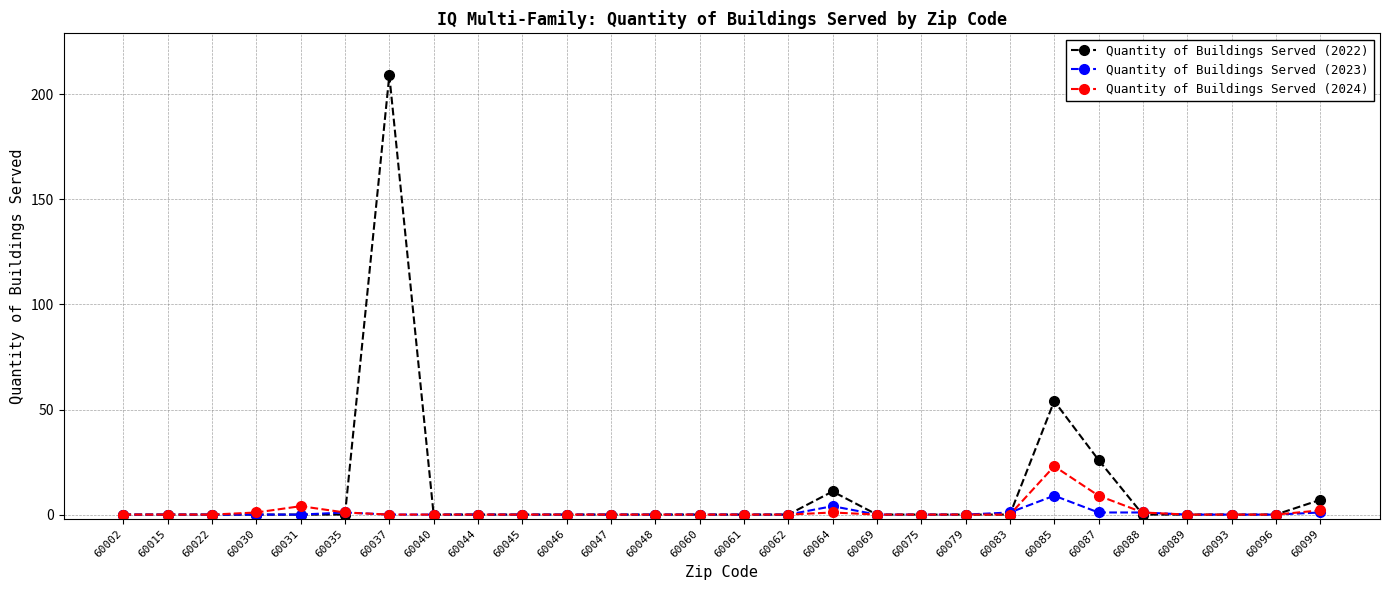

List the series in order of their peak value, lowest first.

Quantity of Buildings Served (2023), Quantity of Buildings Served (2024), Quantity of Buildings Served (2022)